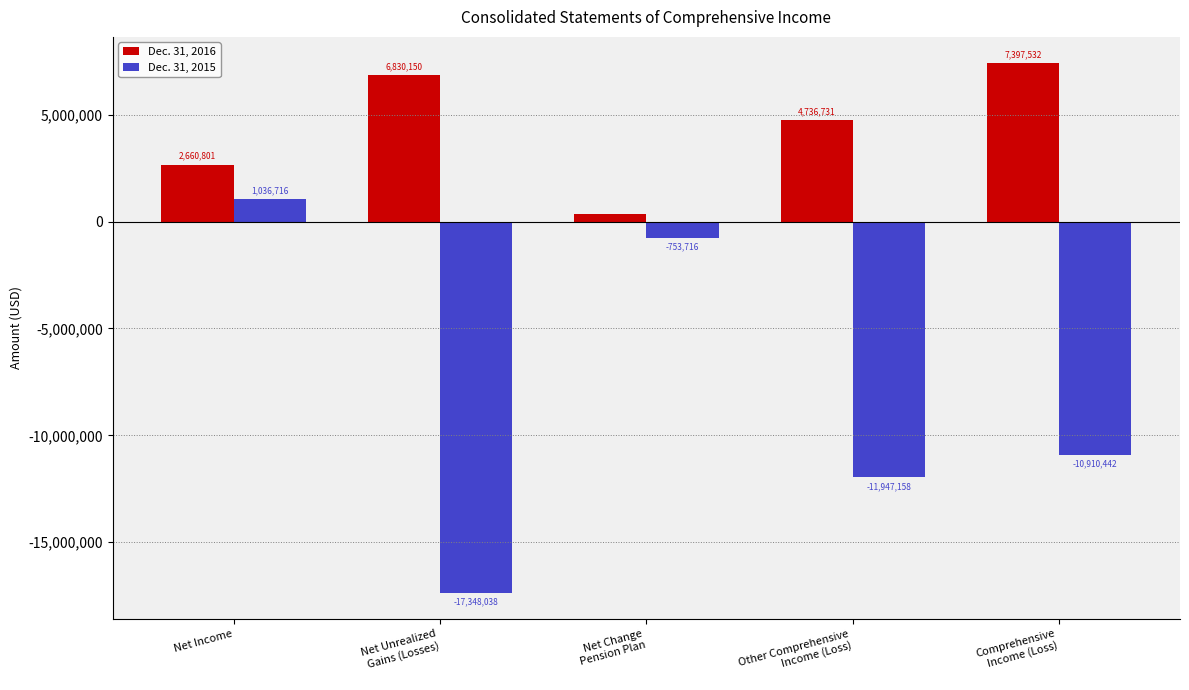

What is the average value of the Dec. 31, 2015 series?

-7984528